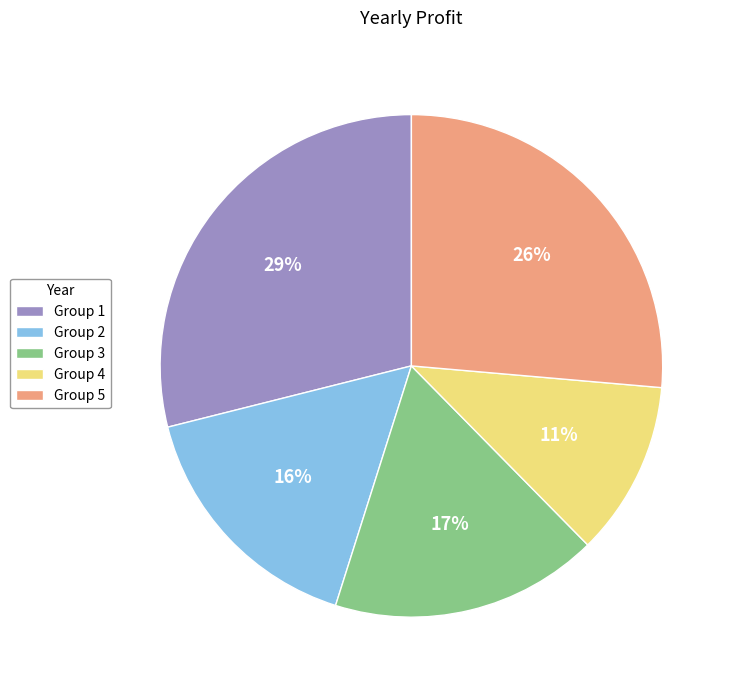

True or false: Group 5 accounts for 37% of the total.

False